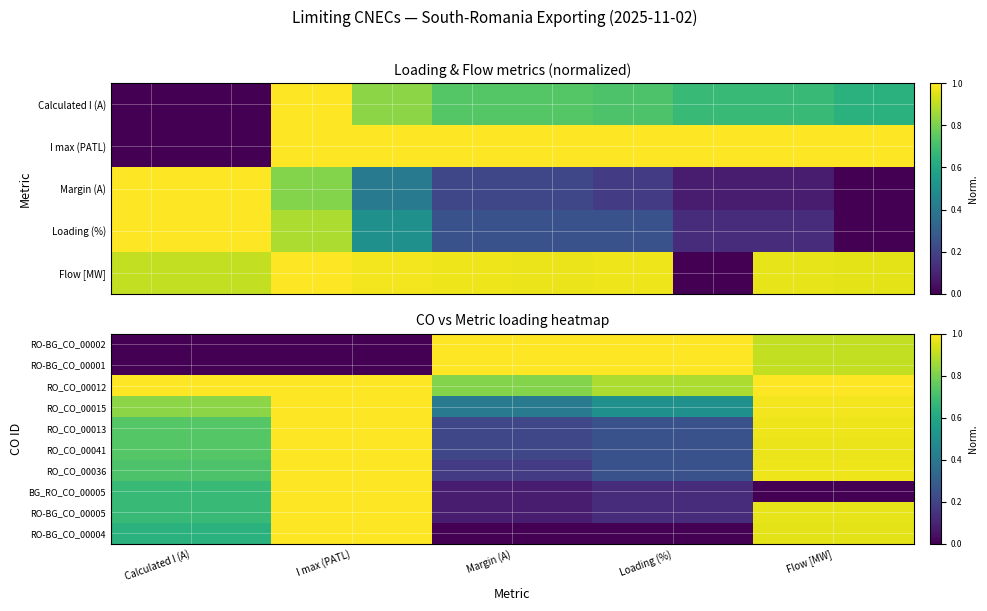

Rank the series at Flow [MW] from highest to lowest value.

RO_CO_00012, RO_CO_00015, RO_CO_00013, RO_CO_00036, RO_CO_00041, RO-BG_CO_00005, RO-BG_CO_00004, RO-BG_CO_00002, RO-BG_CO_00001, BG_RO_CO_00005